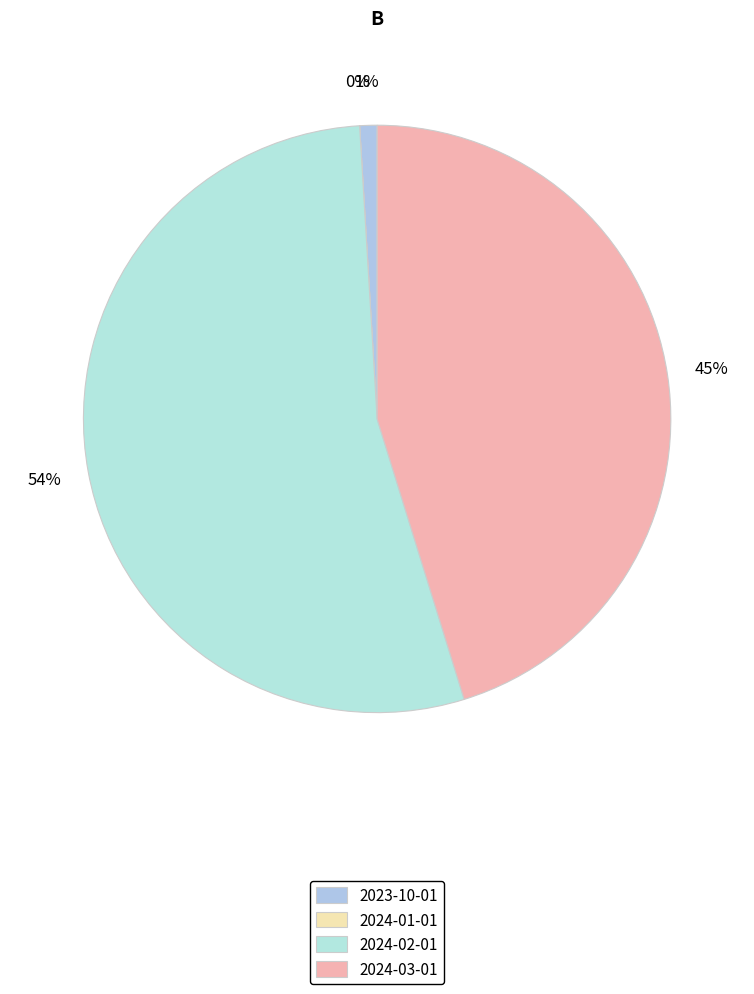

What is the smallest slice in the pie chart?

2024-01-01